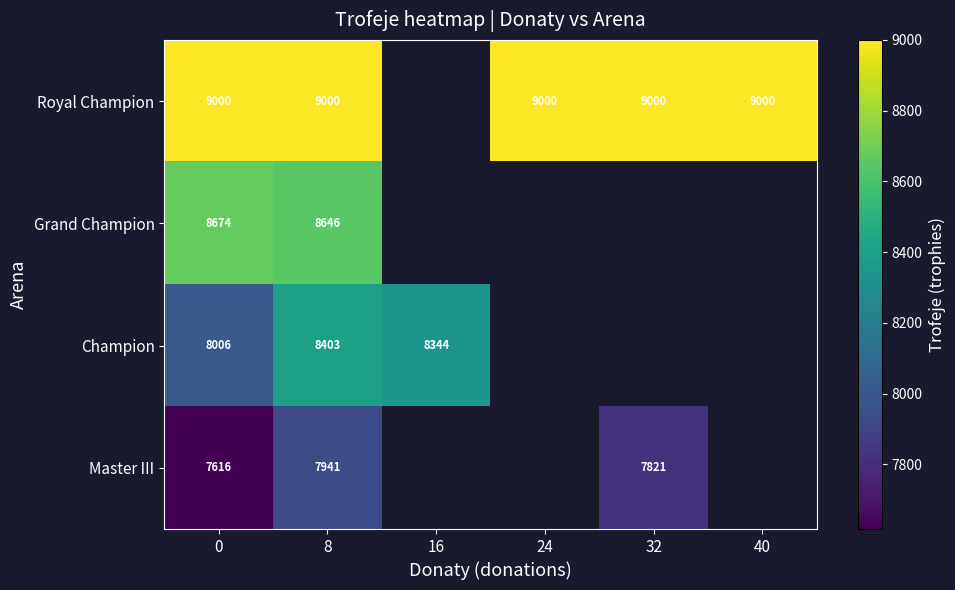

The Royal Champion series shows 9000 at 0. True or false?

True